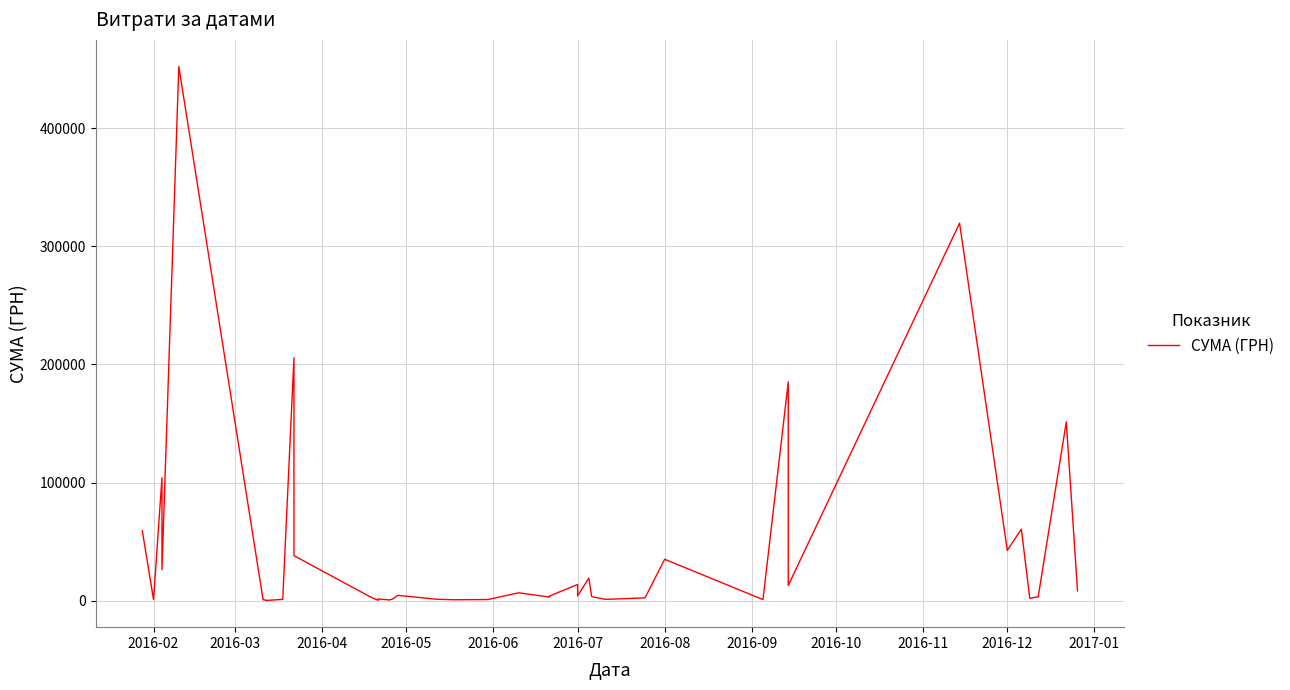

The value at 2016-07 is 256.5. True or false?

False